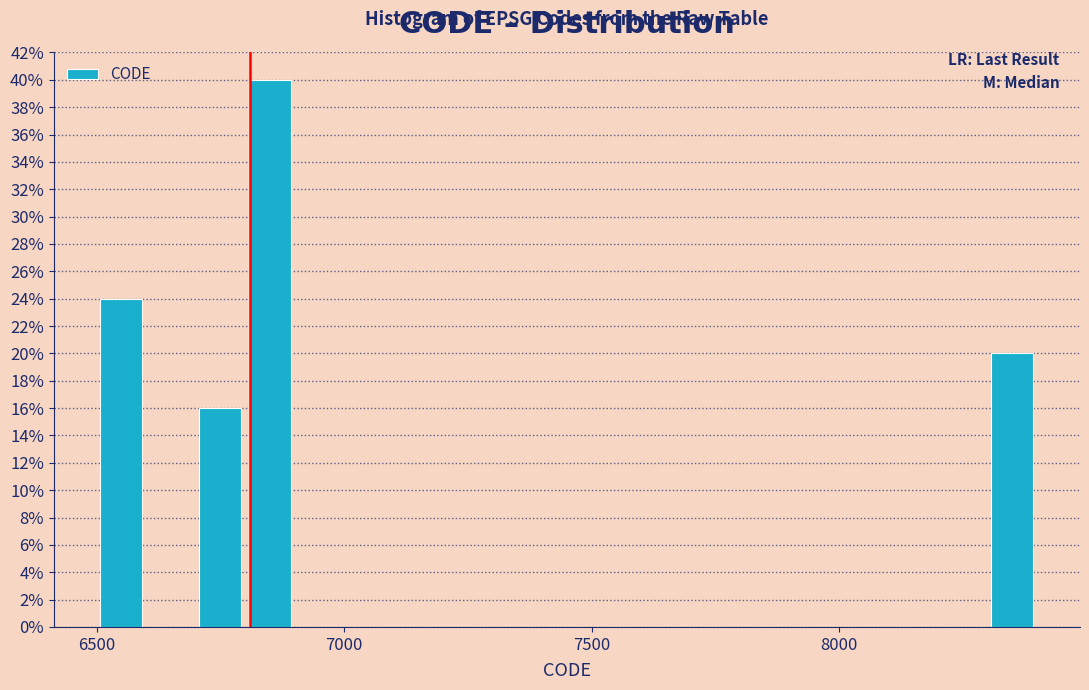

Around what value on the x-axis is the tallest bar? Give the approximate position of its centre, as read against the axis.

6850